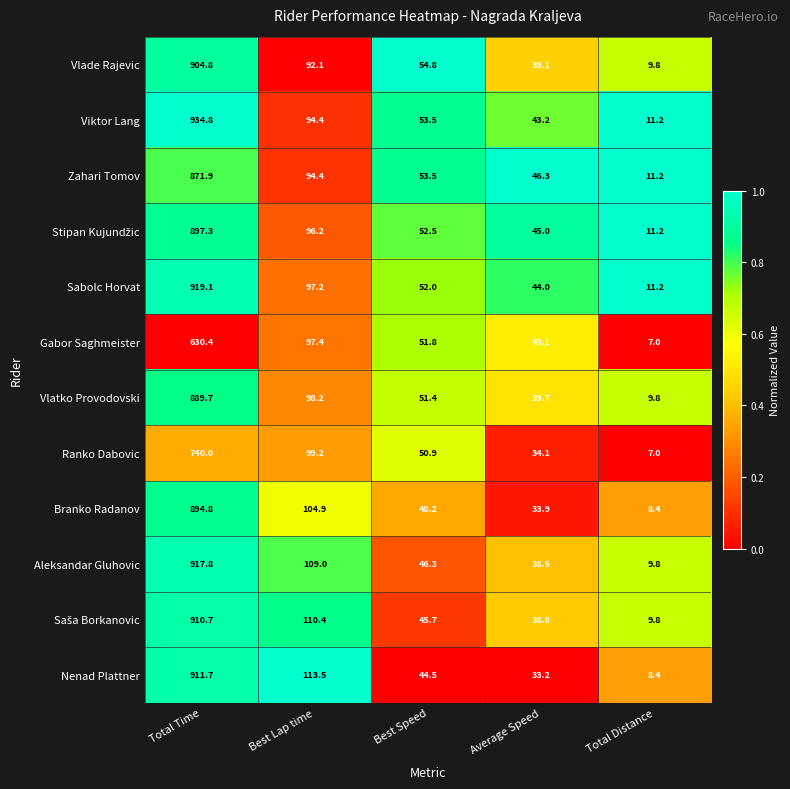

What is the maximum value shown in the chart?

934.8